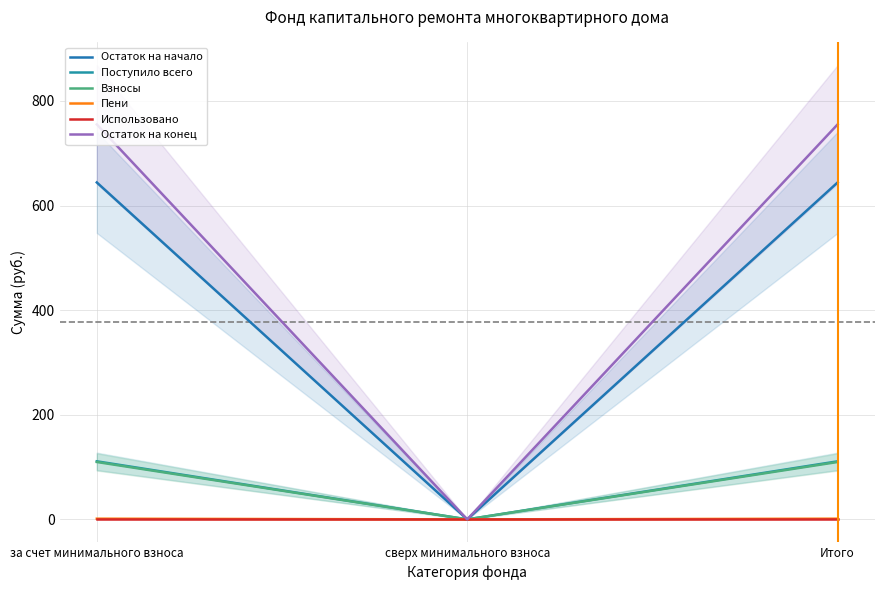

What is the difference between the highest and lowest values at Итого?

755.1